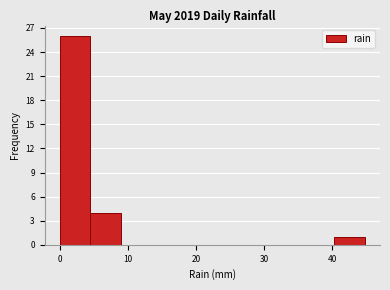

Reading left to right, transcribe this chart: for each bar, give the range it covers on the x-axis and its height. Neither the bar edges nor the heights are printed on the chart, so give them approximately, as read against the axes.

0 to 4: 26
4 to 9: 4
9 to 13: 0
13 to 18: 0
18 to 22: 0
22 to 27: 0
27 to 31: 0
31 to 36: 0
36 to 40: 0
40 to 45: 1